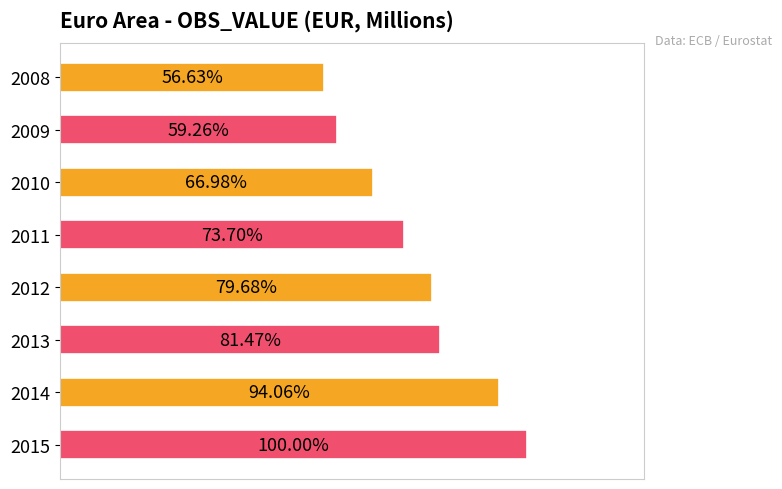

What is the maximum value shown in the chart?

1.0